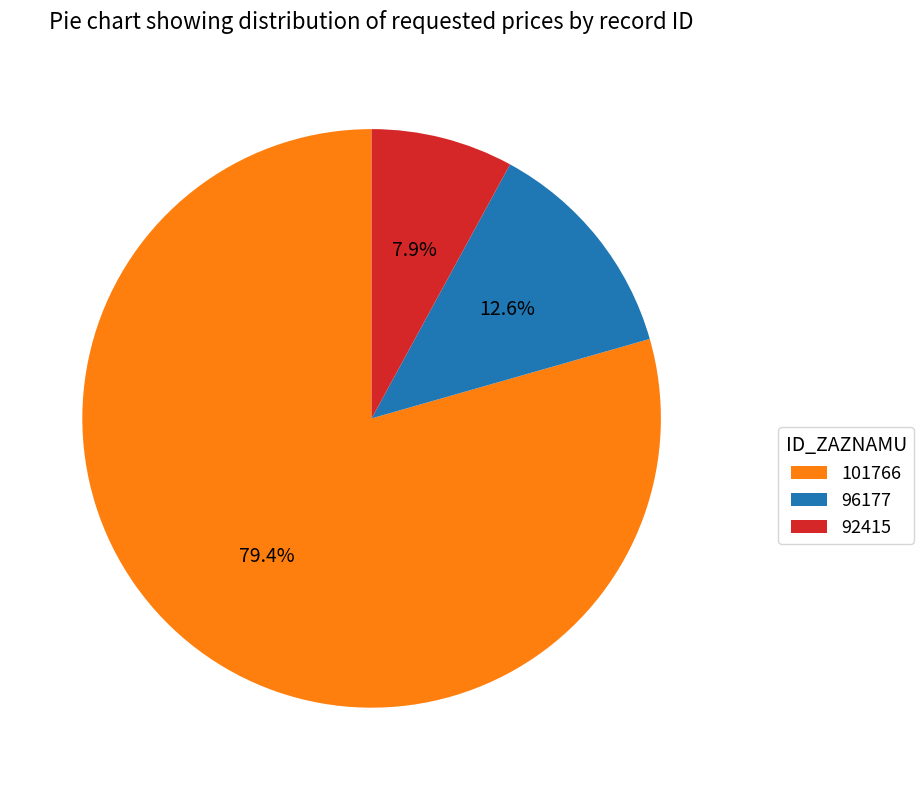

Which category accounts for the majority?

101766